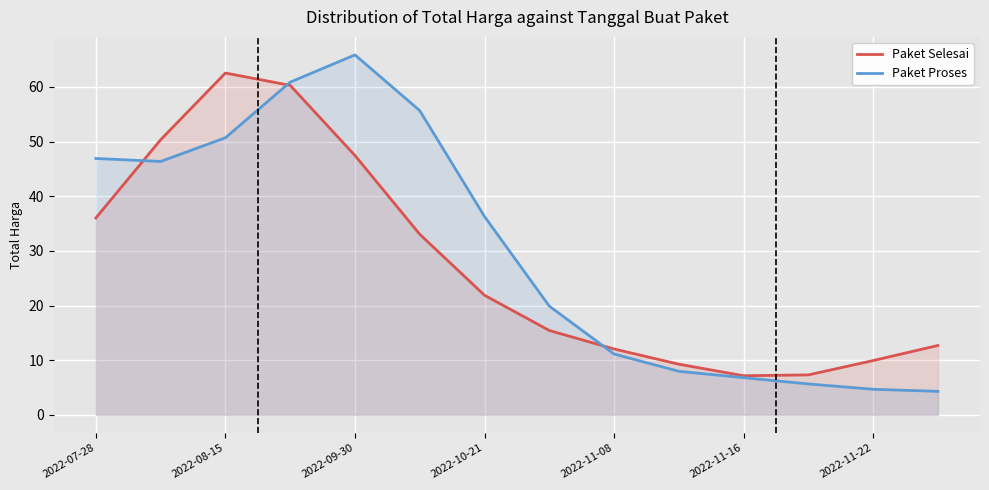

After their last crossing, which series has the higher values: Paket Proses or Paket Selesai?

Paket Selesai